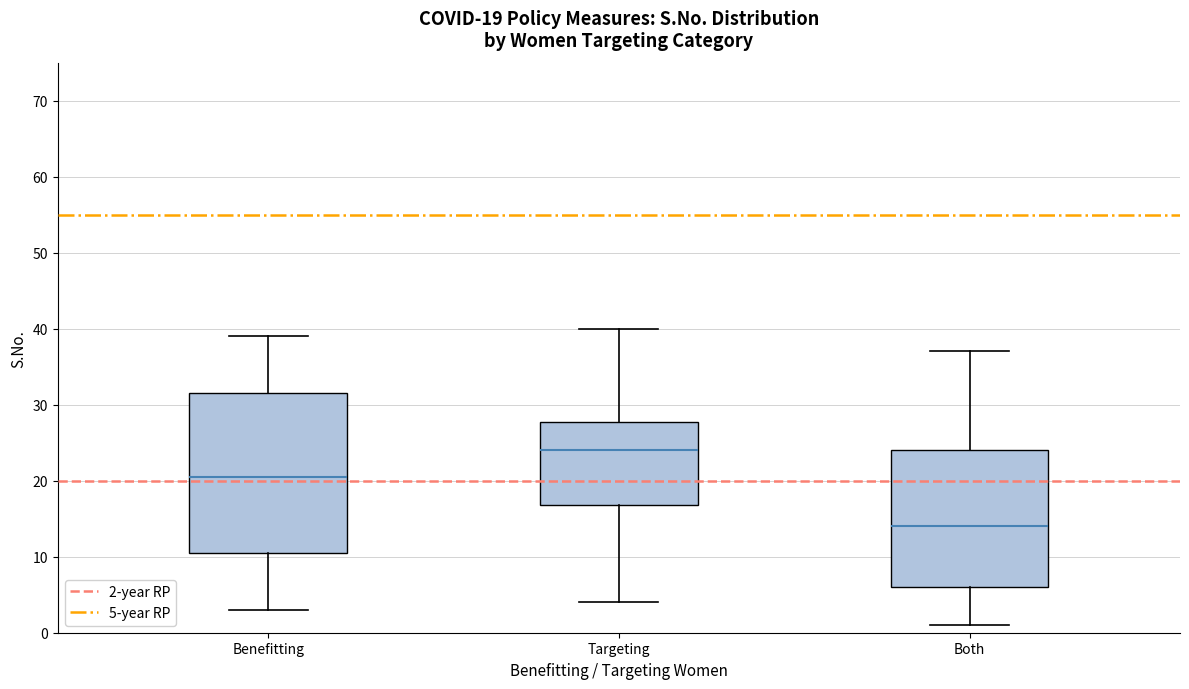

Which box's median line is the highest?

Targeting